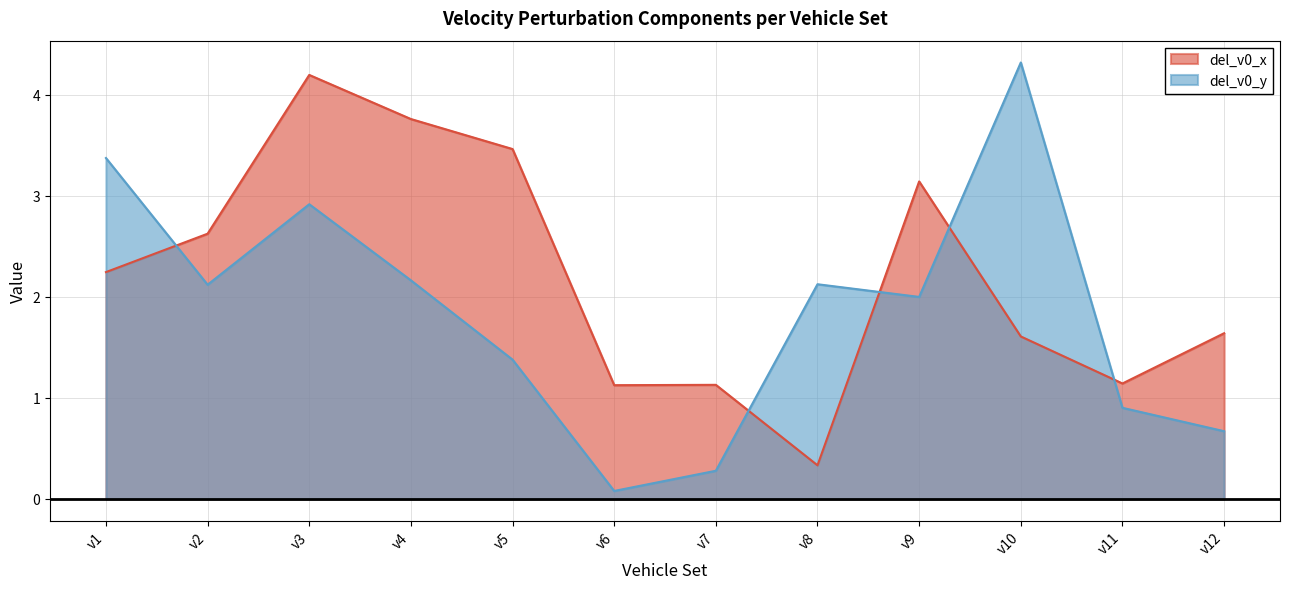

Where is the first local minimum for del_v0_x?

v6